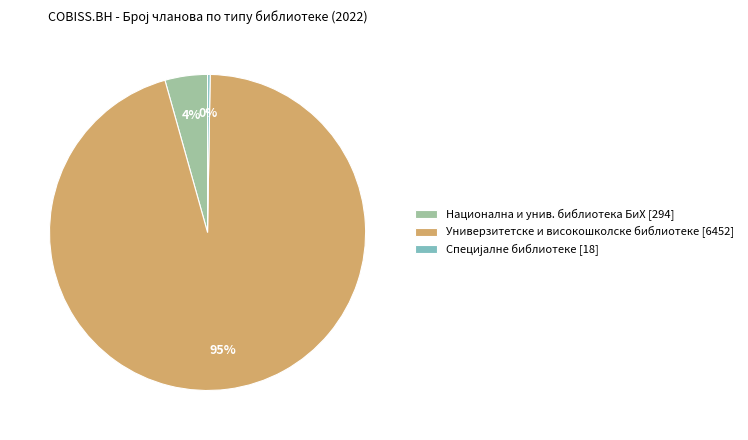

To the nearest percent, what is the average slice percentage?

33%